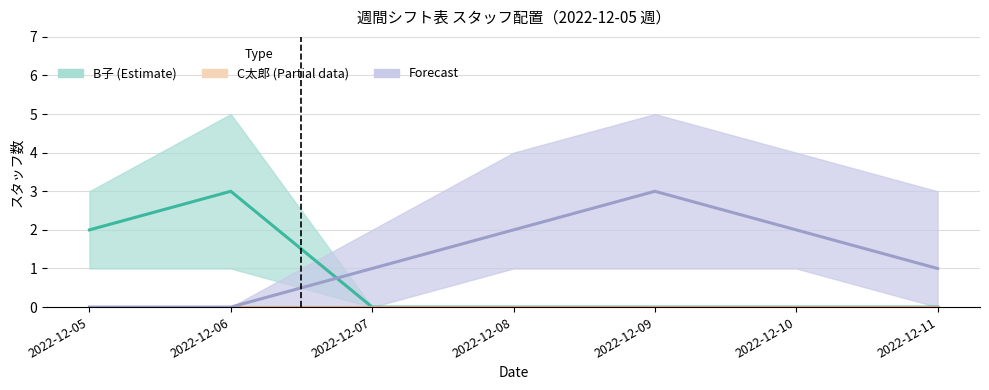

At which category does the chart reach its peak across all series?

2022-12-06